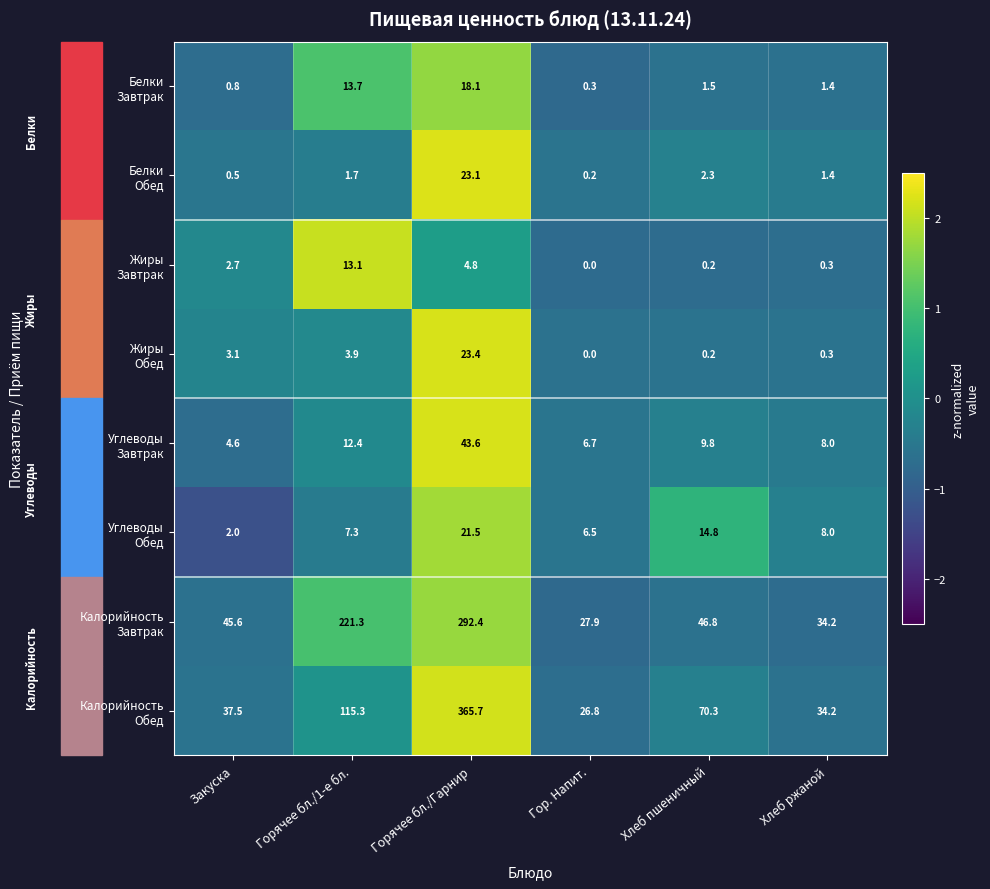

Which category has the highest value across all series?

Горячее бл./Гарнир